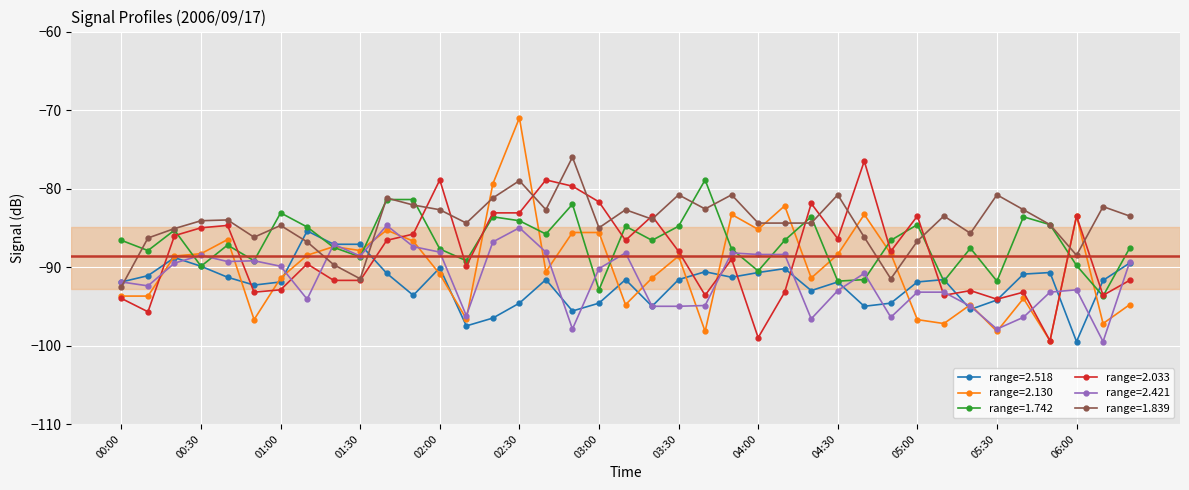

Which series has the largest range (max minus min)?

range=2.130